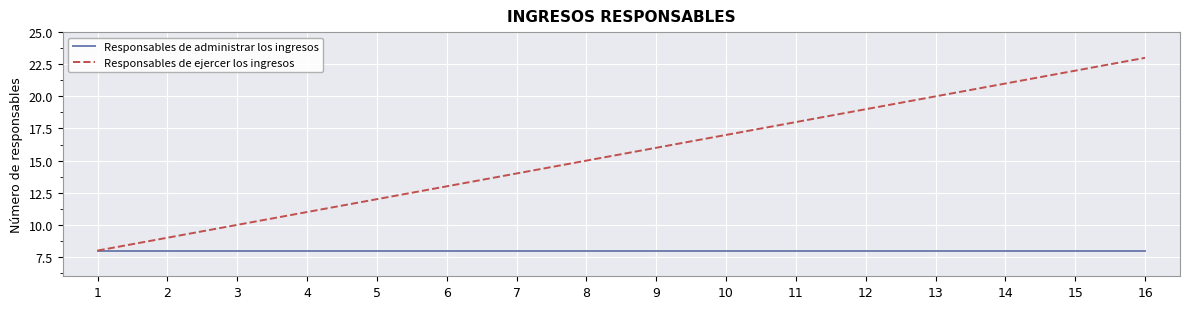

Which series has the largest total across all categories?

Responsables de ejercer los ingresos